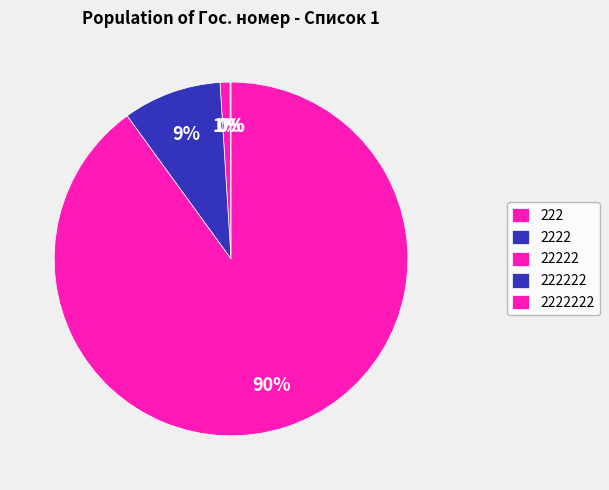

Count the number of slices in the pie.

5